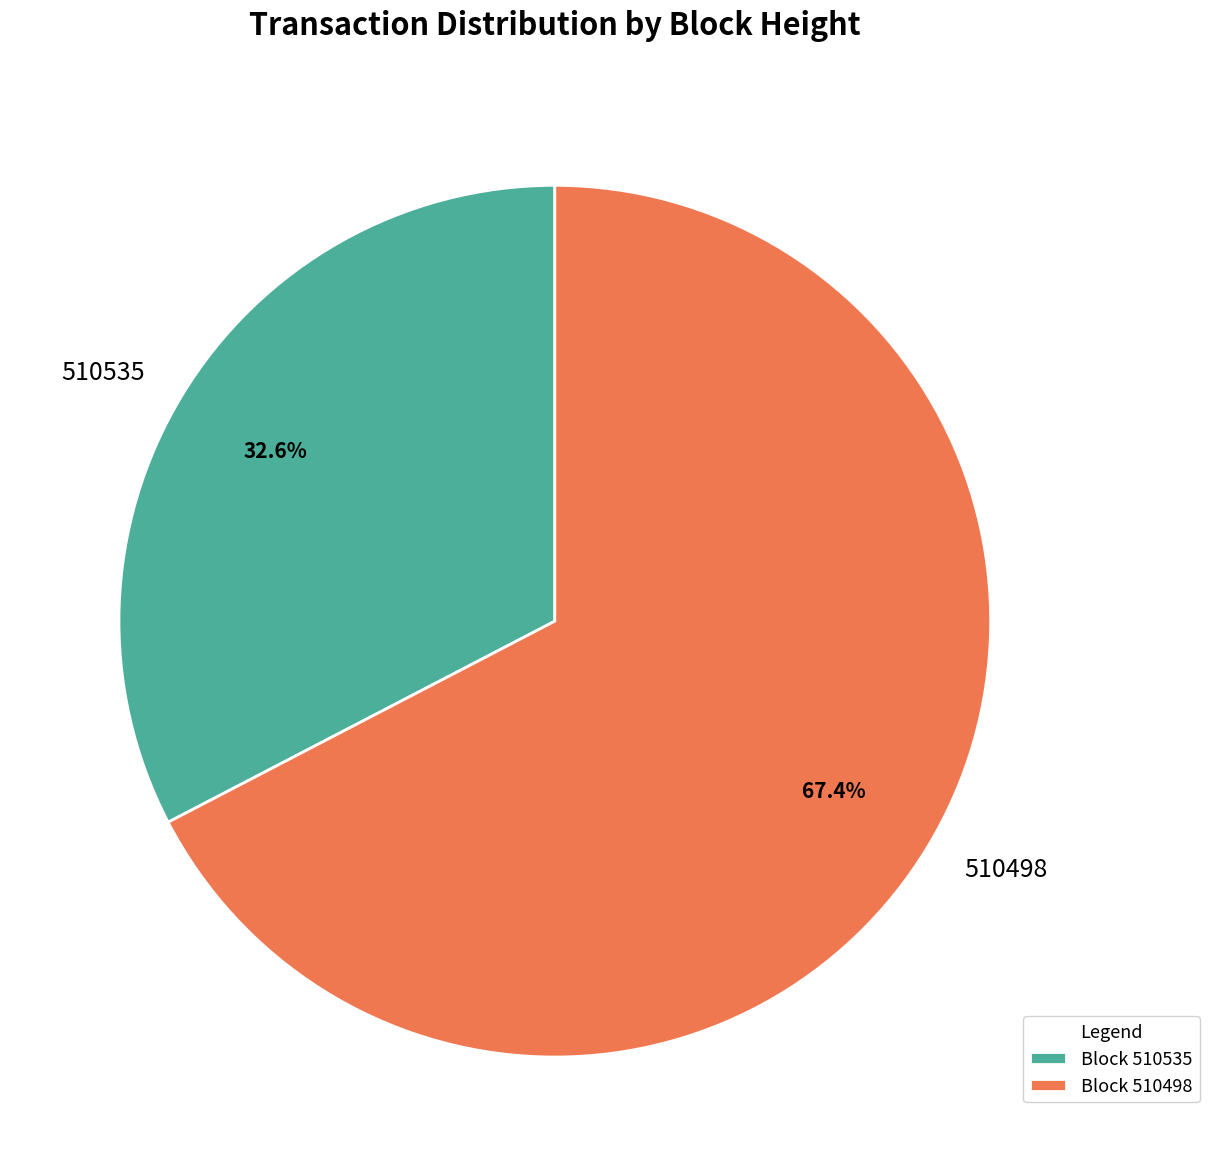

To the nearest percent, what is the combined percentage of 510535 and 510498?

100%